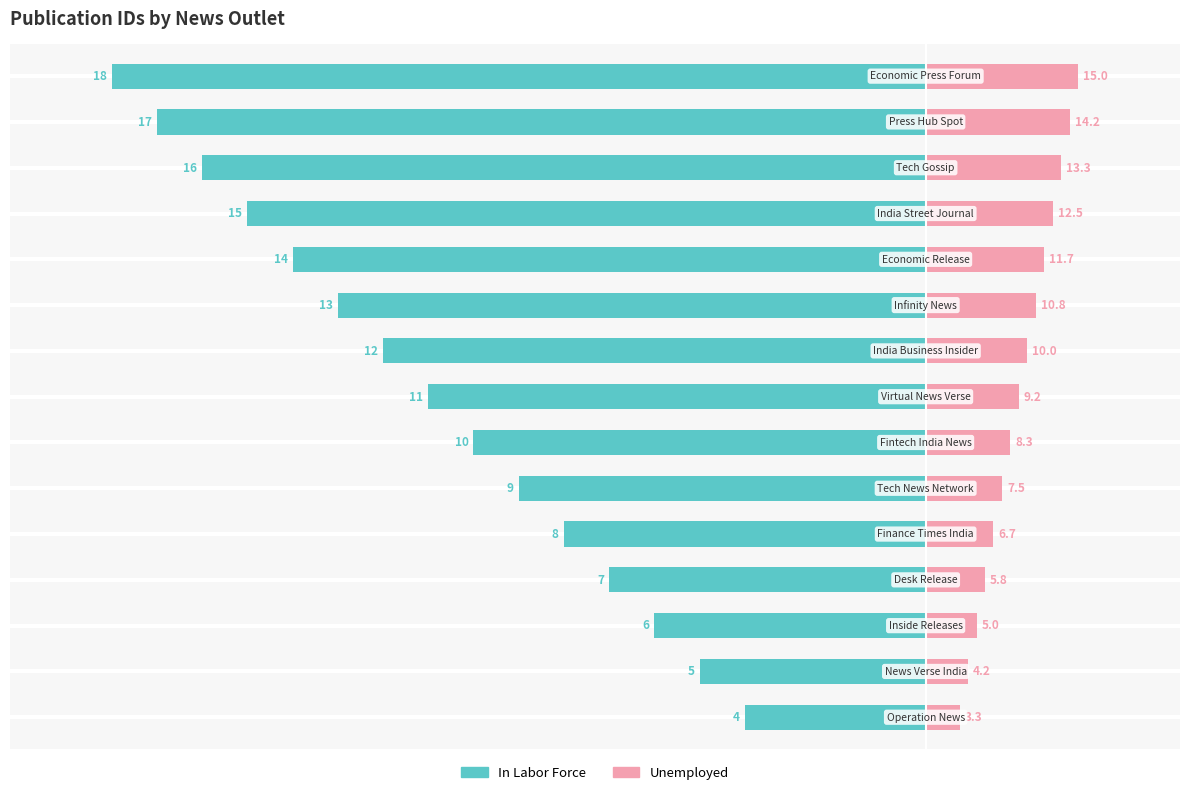

Is the value of In Labor Force at 1 greater than the value of Unemployed at 13?

No